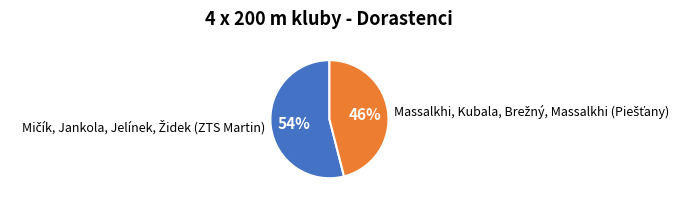

To the nearest percent, what is the average slice percentage?

50%